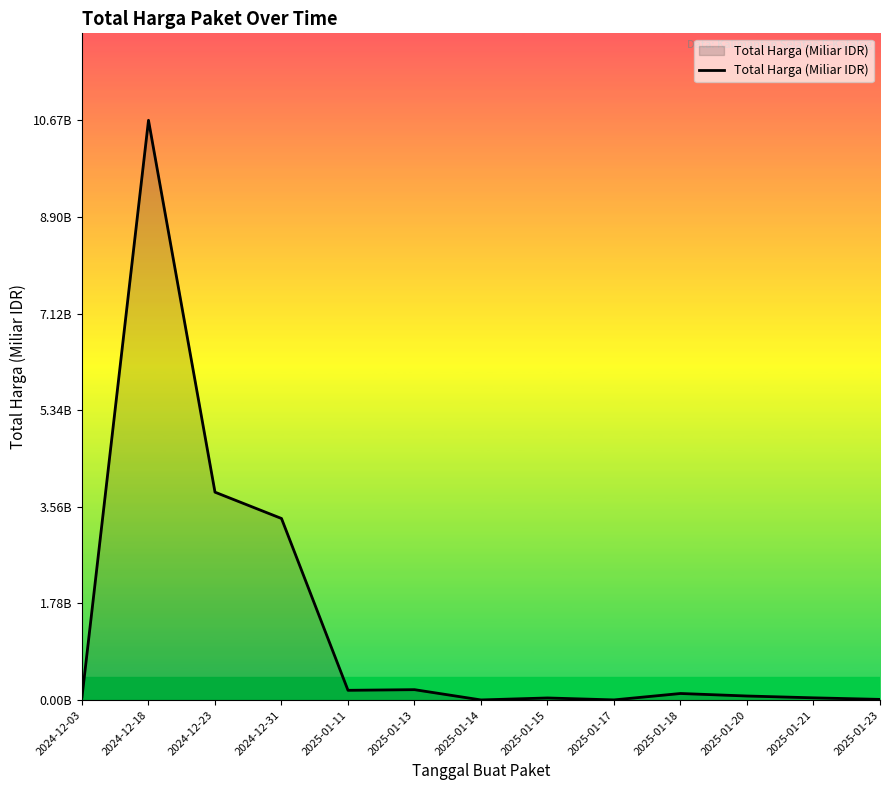

What is the sum of the values at 2025-01-15 and 2024-12-03?

0.1